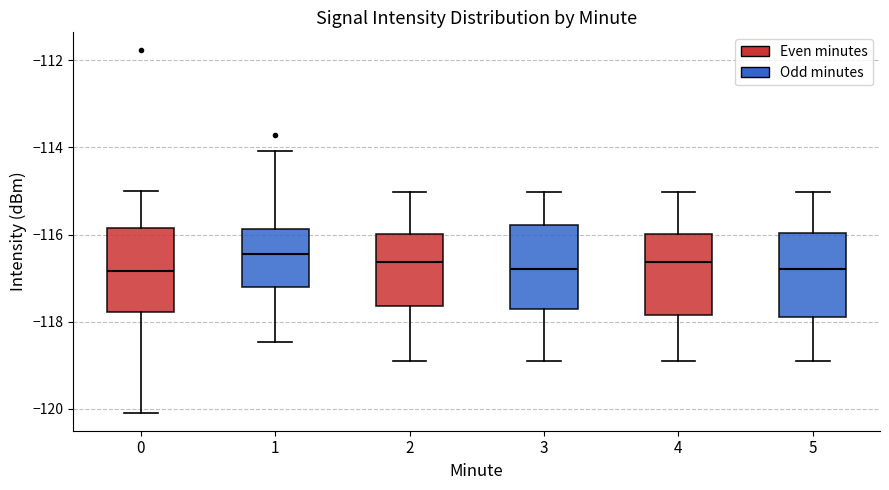

Reading left to right, transcribe this box plot: for each box, give where its median line is, the range the box spans, and where its two whiskers end, as read against the y-axis. The values are not printed on the chart, so give them approximately, as read against the axis.

0: median -116.8, box -117.8 to -115.8, whiskers -120.0 to -115.0
1: median -116.4, box -117.2 to -115.8, whiskers -118.4 to -114.0
2: median -116.6, box -117.6 to -116.0, whiskers -119.0 to -115.0
3: median -116.8, box -117.8 to -115.8, whiskers -119.0 to -115.0
4: median -116.6, box -117.8 to -116.0, whiskers -119.0 to -115.0
5: median -116.8, box -117.8 to -116.0, whiskers -119.0 to -115.0